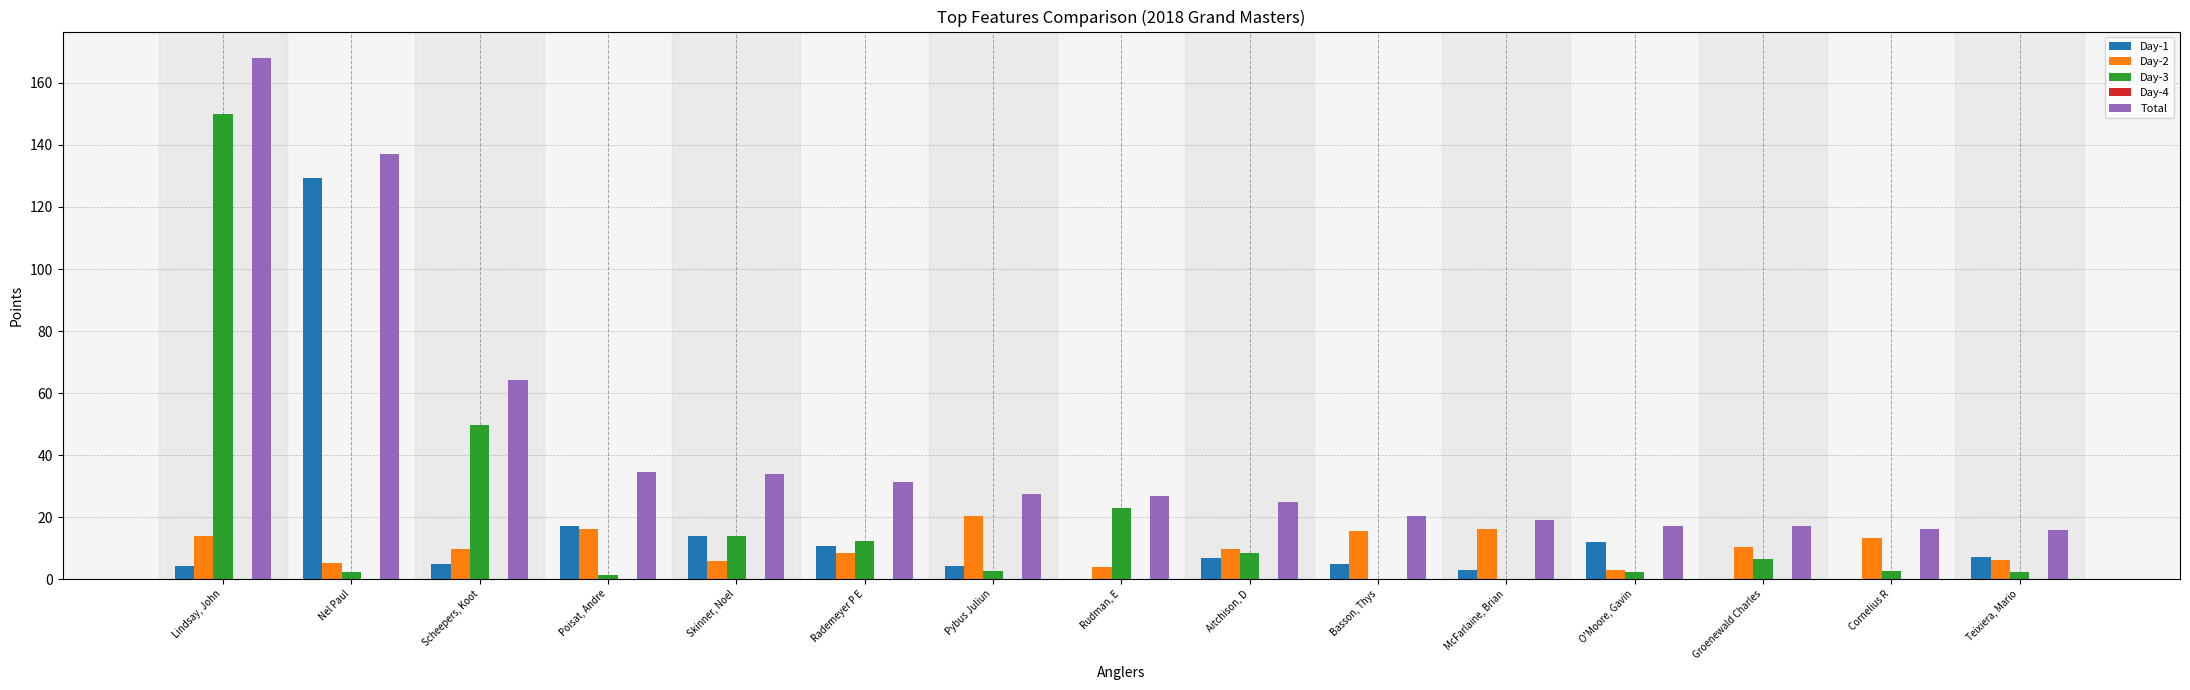

What is the highest value of the Total series?

168.2